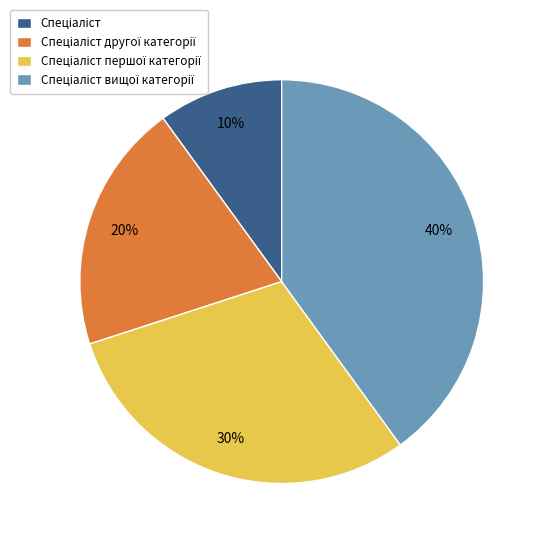

To the nearest percent, what is the difference between the largest and smallest slice percentages?

30%